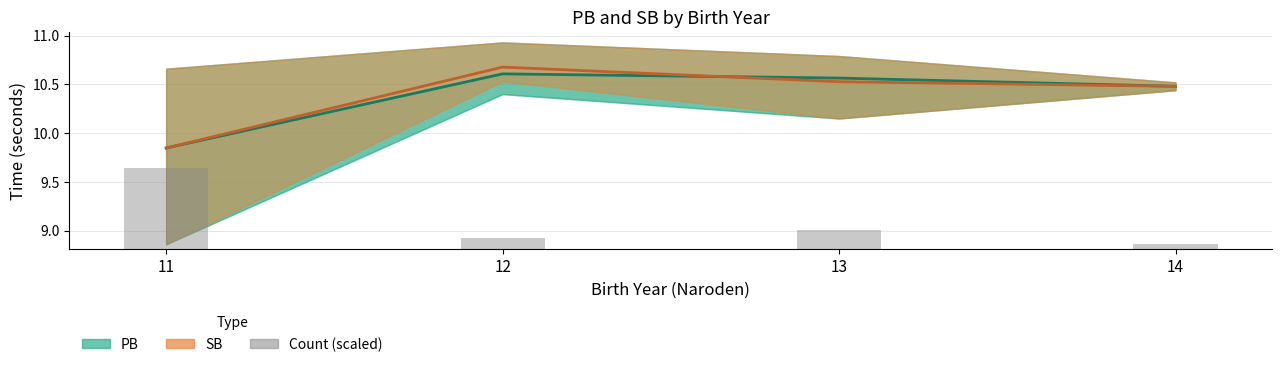

Reading right to left, extract all data points from this chart.

PB (mean): 10.5	10.6	10.6	9.8
SB (mean): 10.5	10.5	10.7	9.8
Count (scaled): 0.1	0.2	0.1	0.8